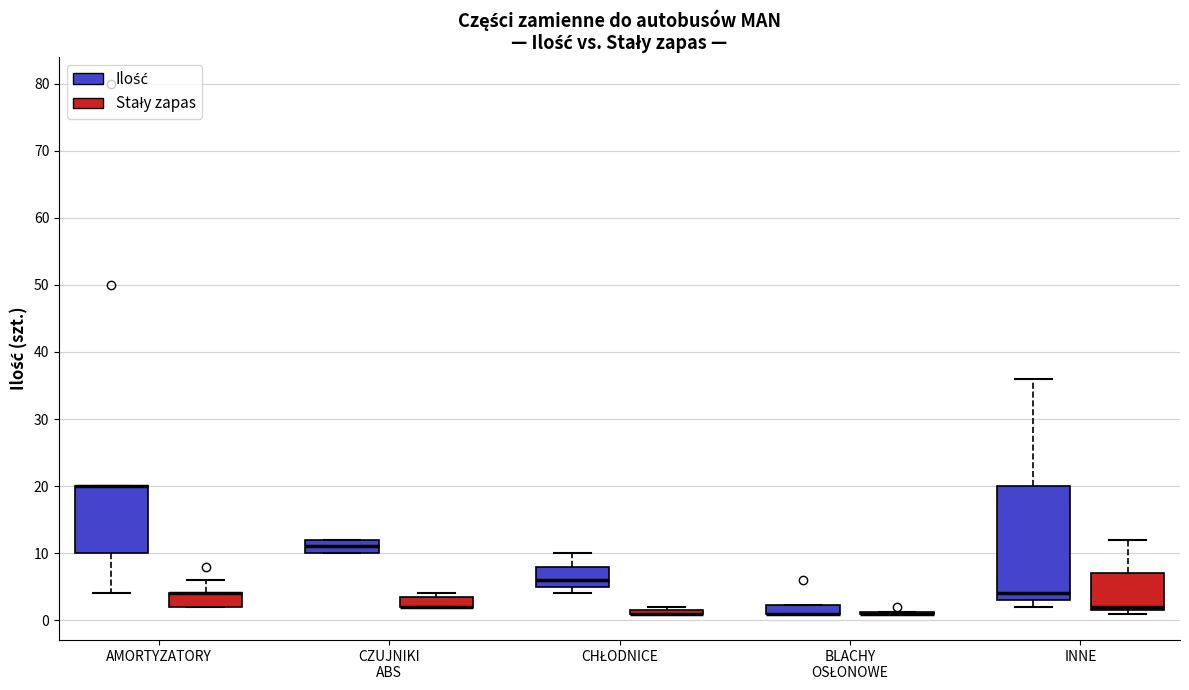

Where is the upper edge of the box for CZUJNIKI ABS (Stały zapas) on the y-axis? The values are not printed on the chart, so give them approximately, as read against the axis.

4